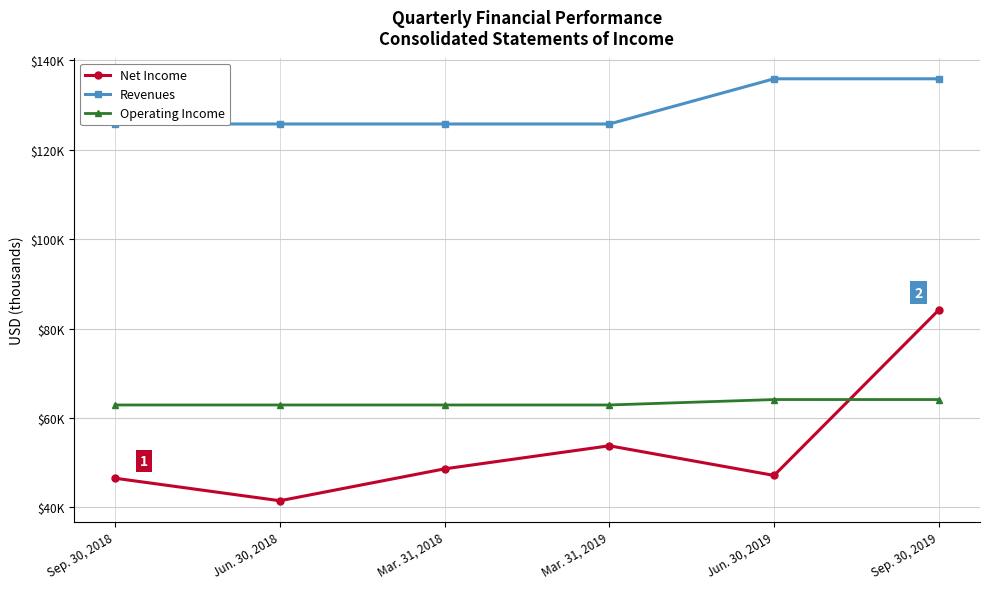

What is the average value of the Net Income series?

53634